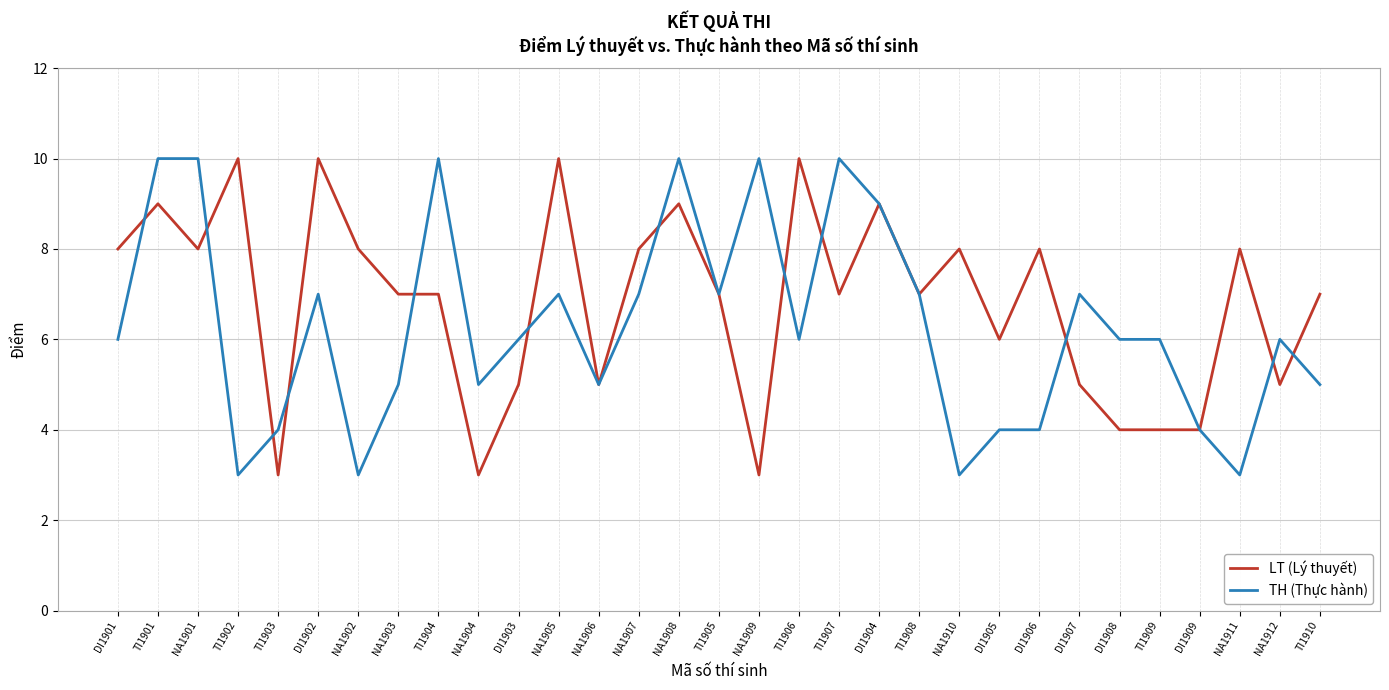

What position from the right is NA1905?

20